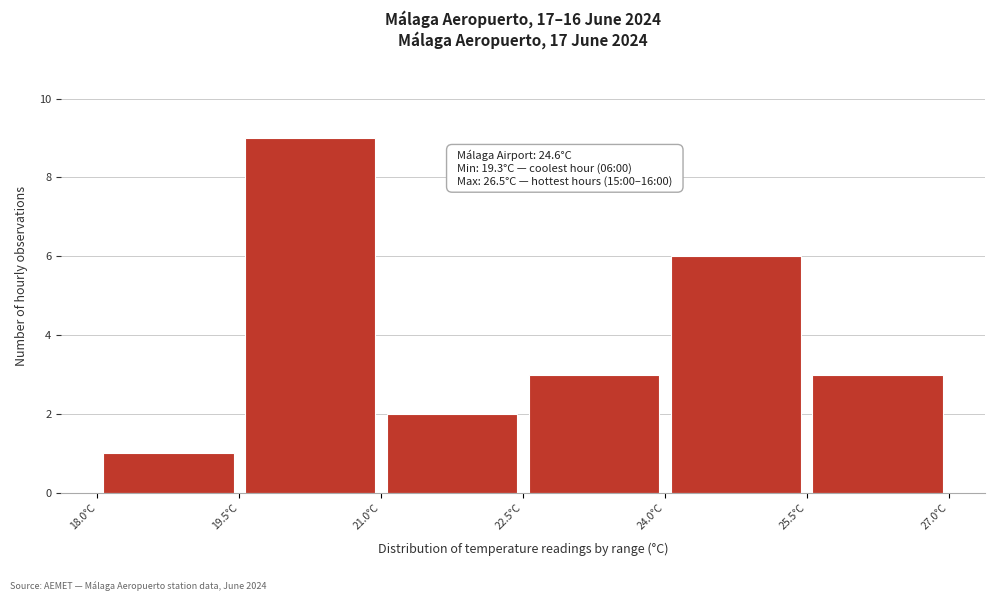

Which range on the x-axis has the tallest bar?

19.5 to 21.0